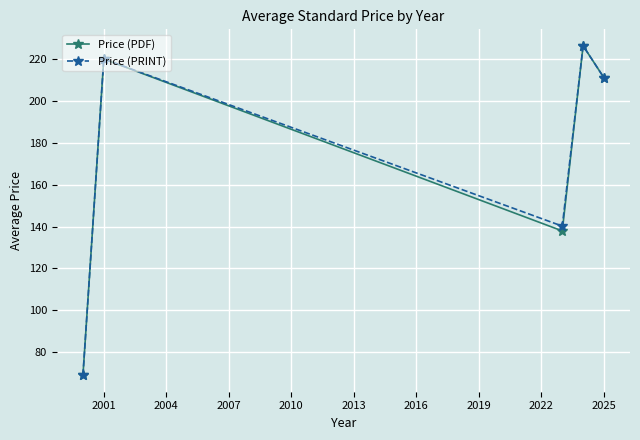

How many interior local peaks does the Price (PDF) series have?

2